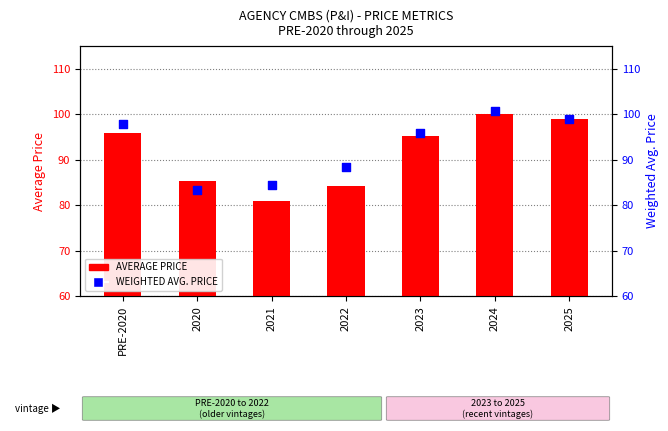

Which series contains the highest Y value?

WEIGHTED AVG. PRICE